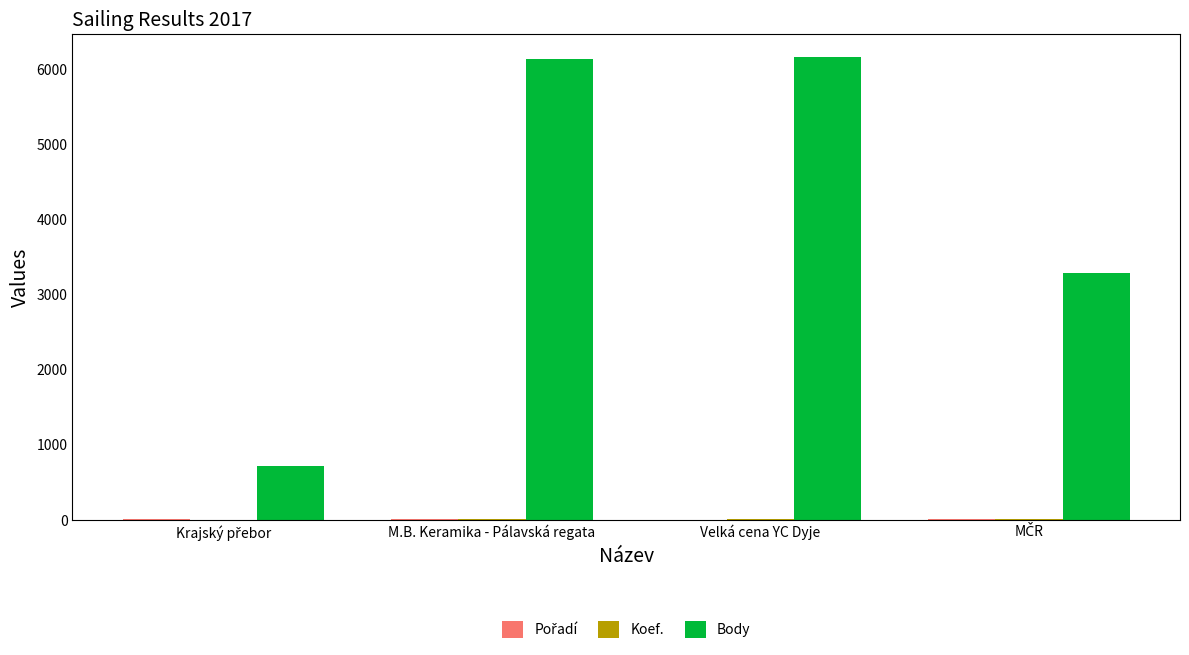

Which series has the largest total across all categories?

Body